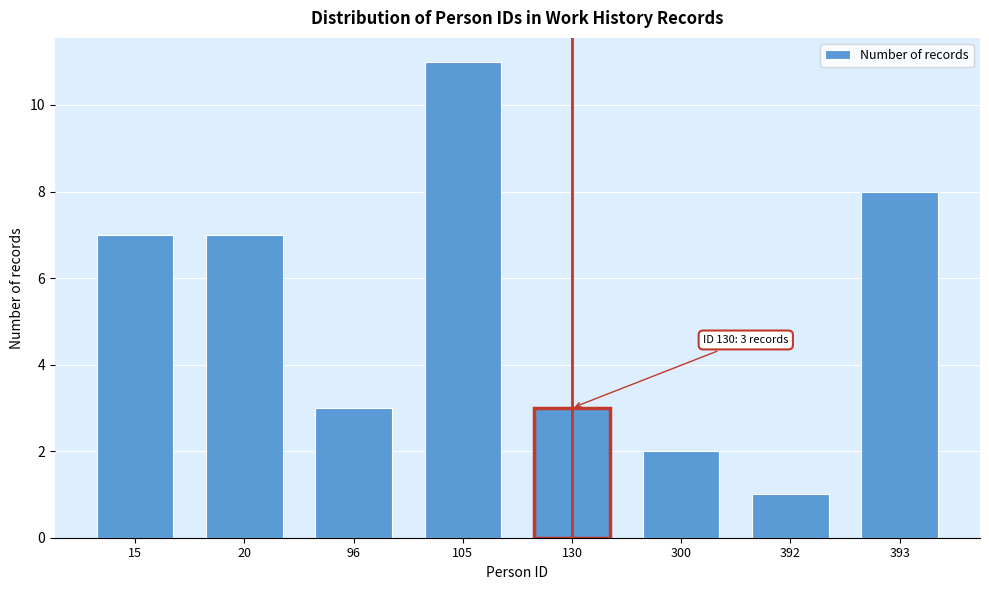

Reading left to right, what are all the values shown in this chart?

15=7	20=7	96=3	105=11	130=3	300=2	392=1	393=8